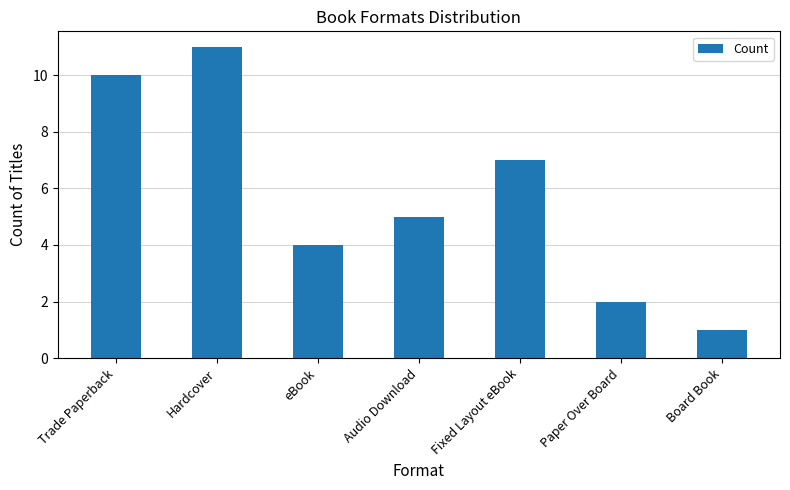

Read the value at Hardcover, to the nearest 10.

10